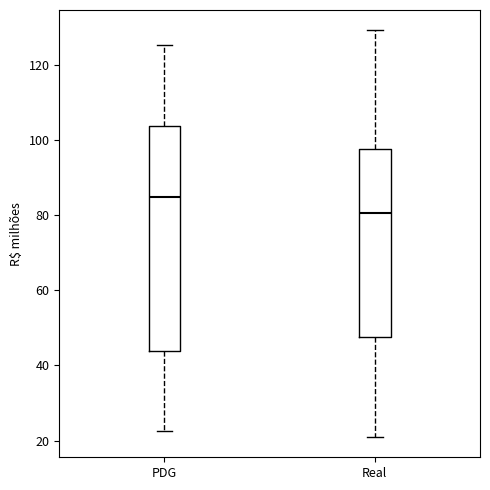

Which box is the tallest, from its lower edge to its upper edge?

PDG